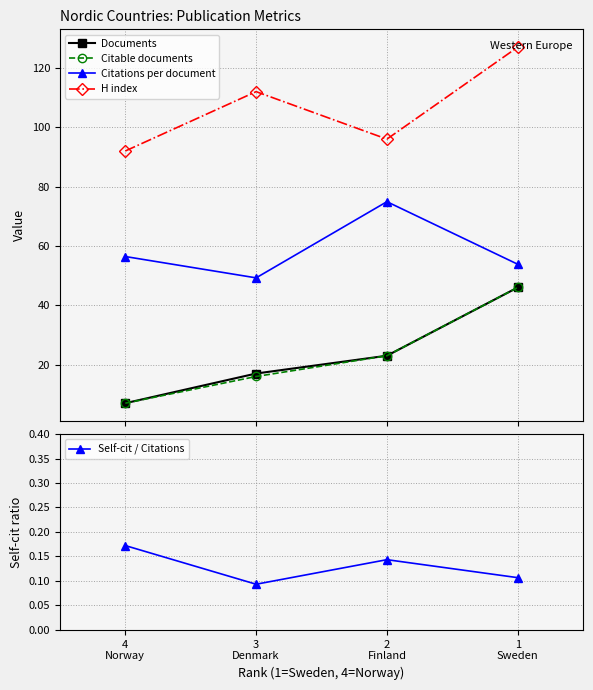

Which has a higher value, 4
Norway or 1
Sweden?

1
Sweden